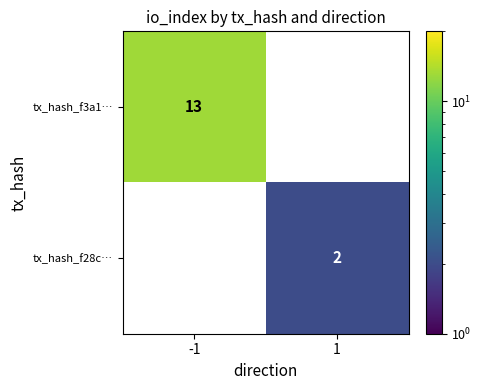

The value of tx_hash_f3a1… at -1 is 19. True or false?

False